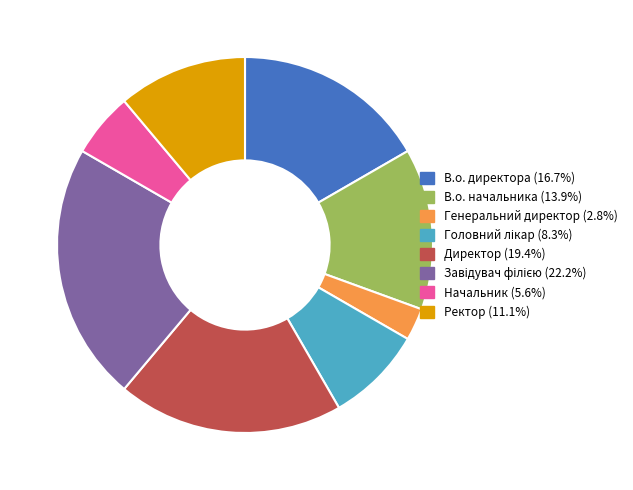

Count the number of slices in the pie.

8